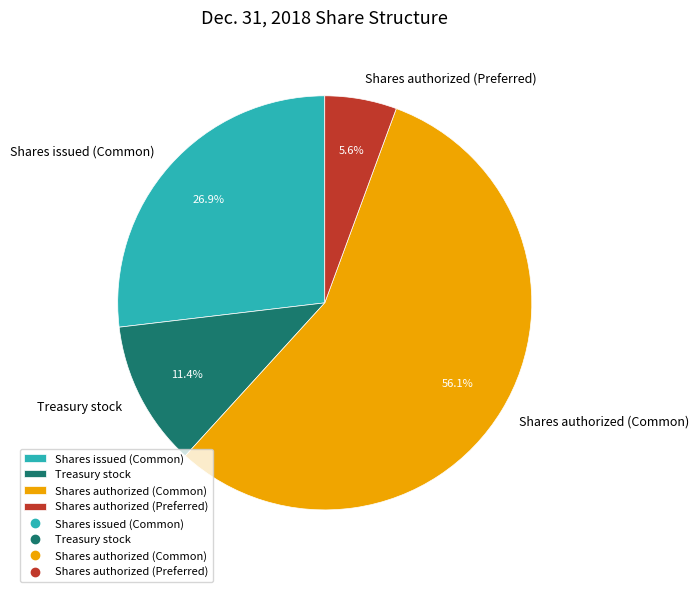

To the nearest percent, what is the combined percentage of Shares authorized (Common) and Shares issued (Common)?

83%